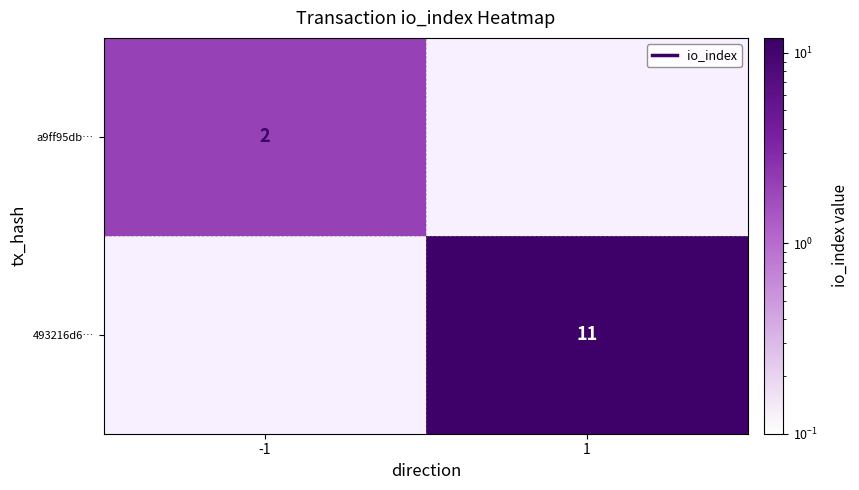

Between 1 and -1, which is larger?

-1